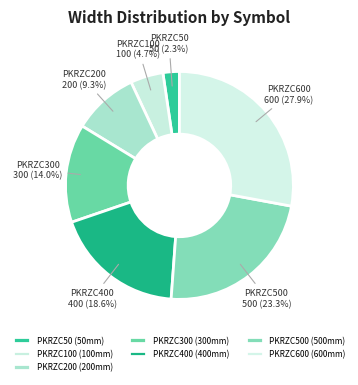

Is there any slice that represents more than half of the pie?

No